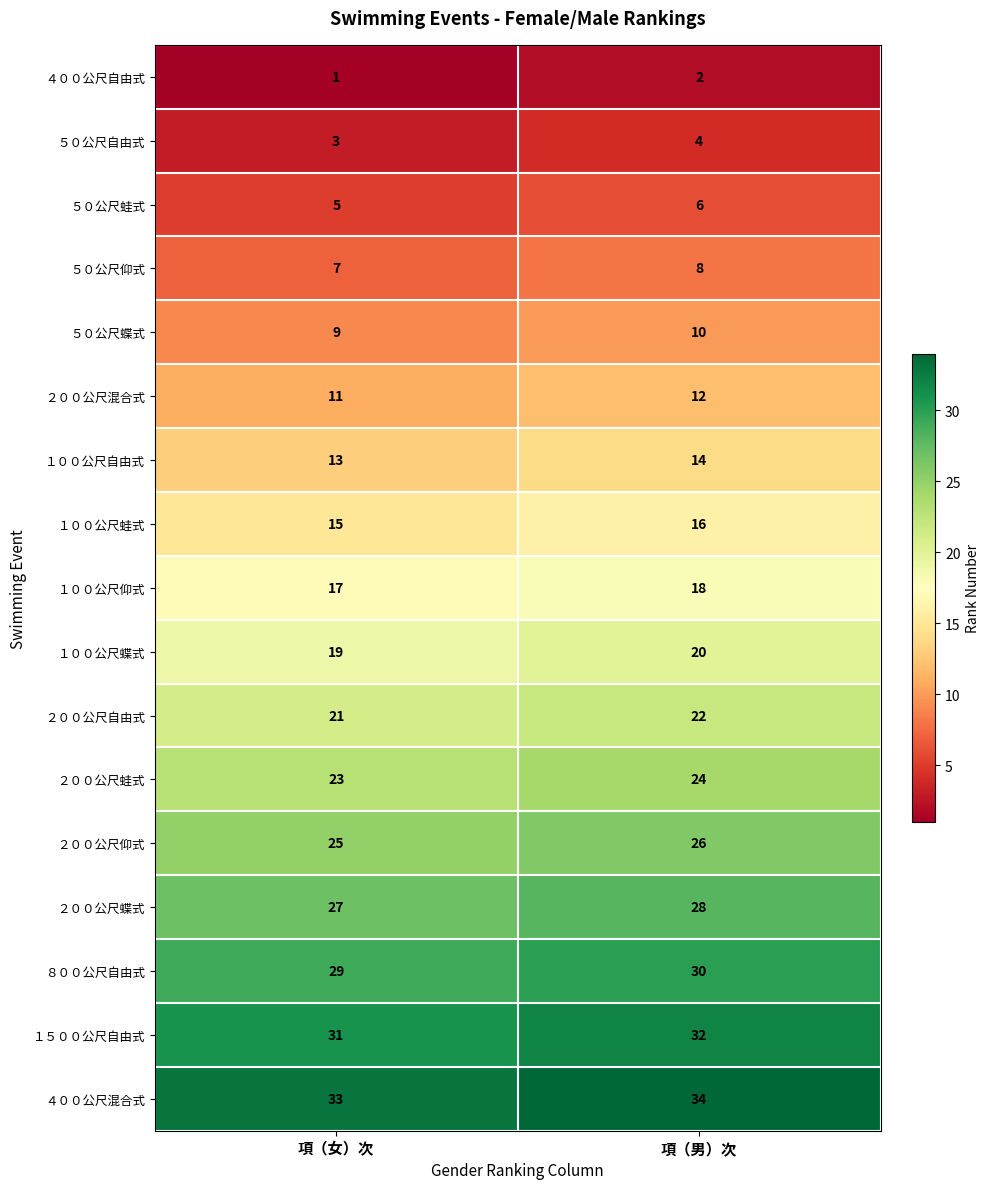

Where is １５００公尺自由式 nearest to the value 31?

項（女）次